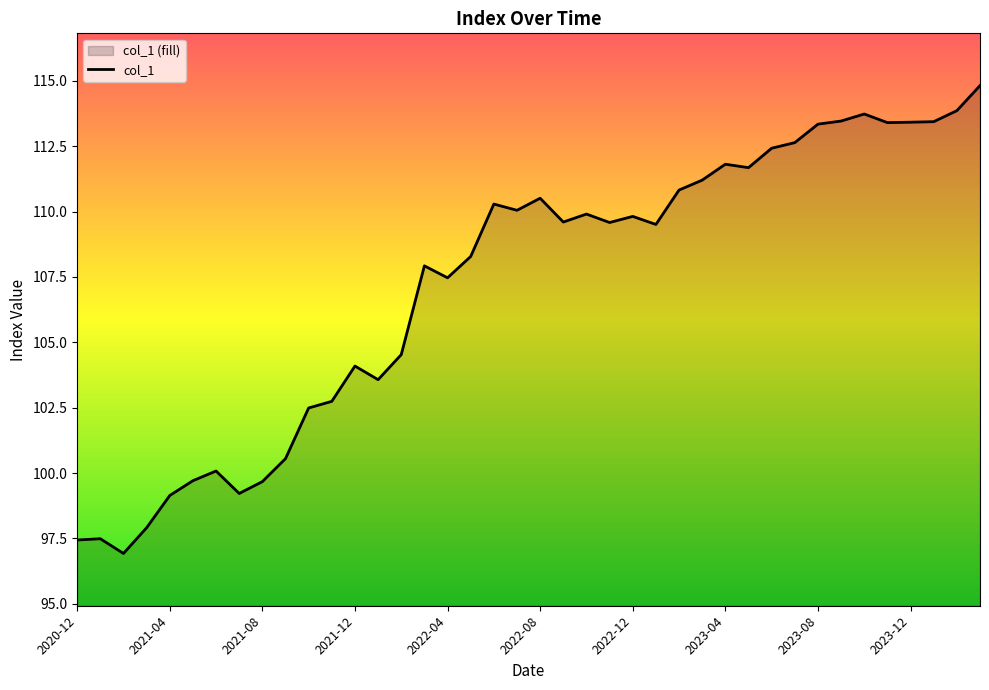

What is the approximate value at 2021-04?

99.1